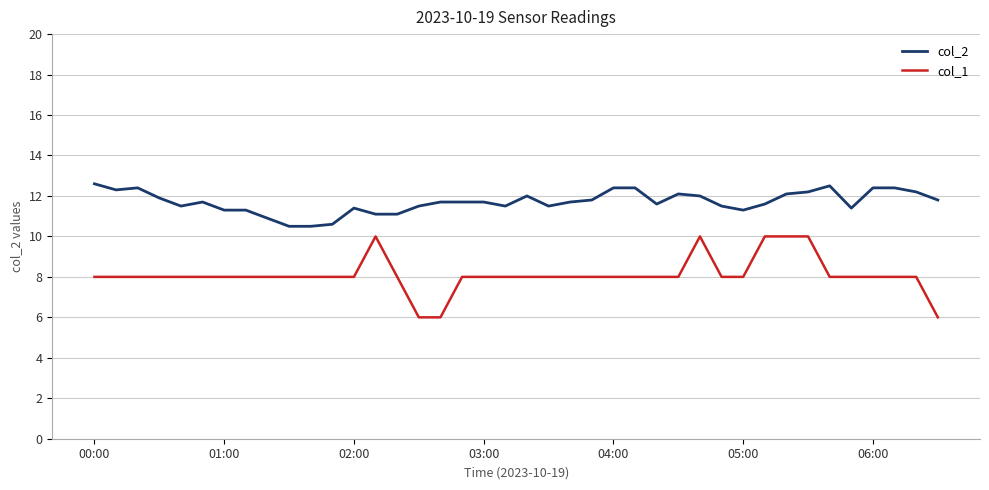

Which series has the widest spread of values?

col_1